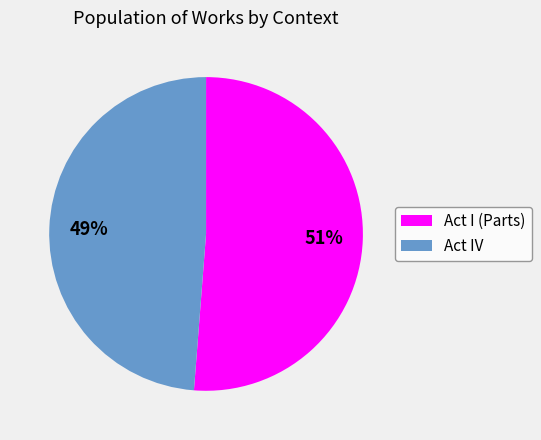

What percentage is the Act IV slice, to the nearest percent?

49%